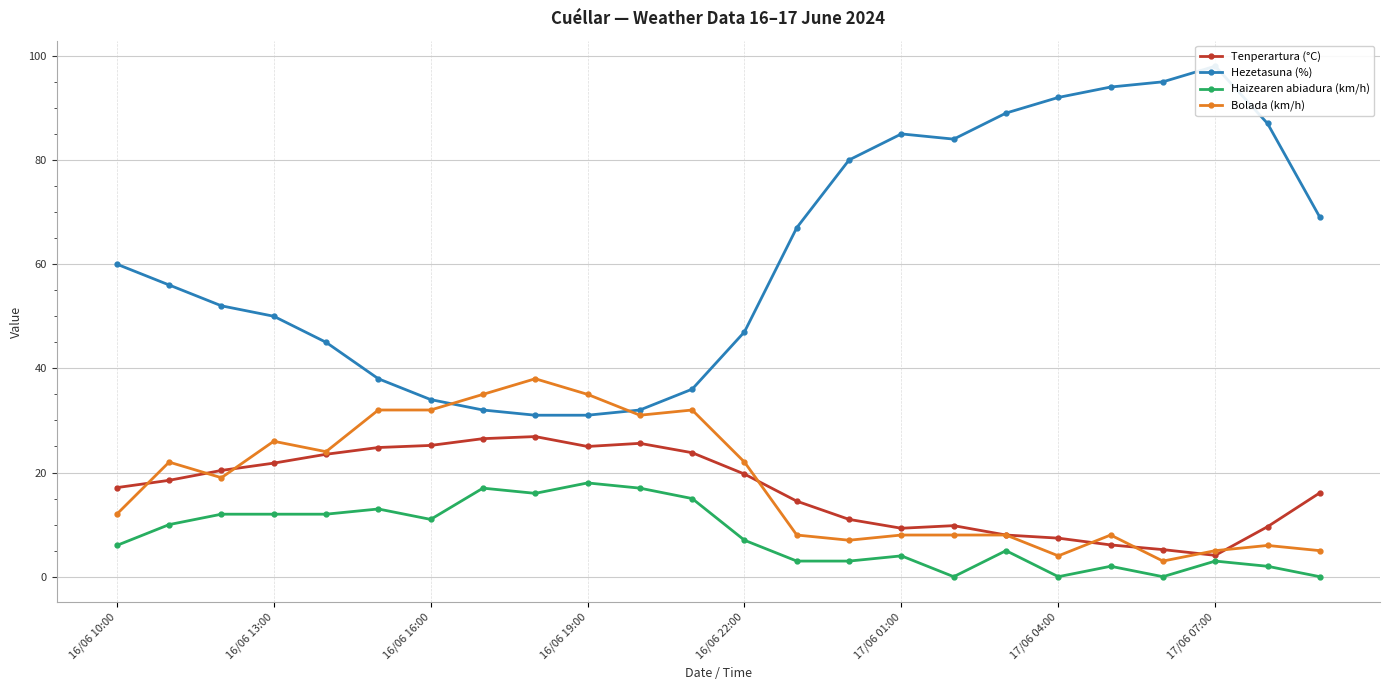

True or false: Tenperartura (°C) has more than 1 points higher than both neighbors.

True